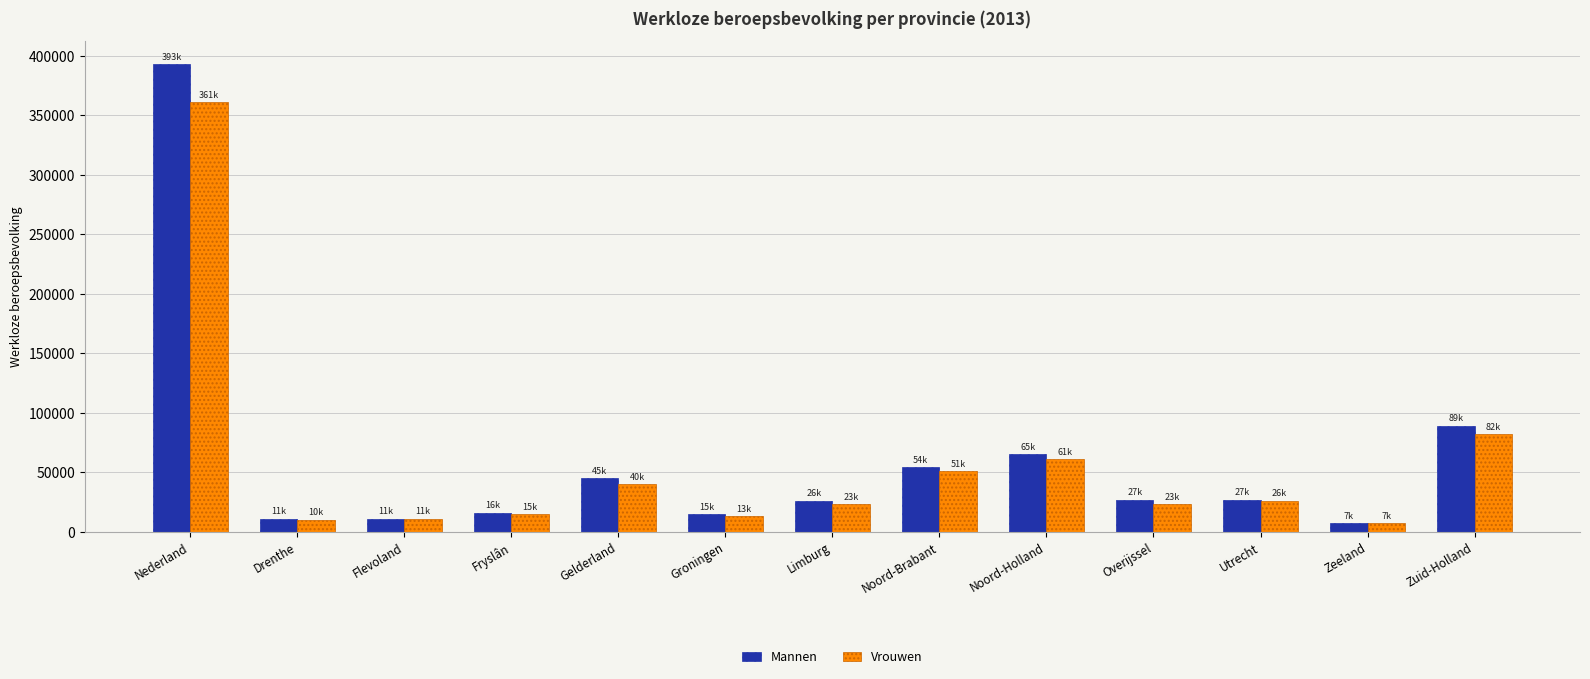

Rank the series by their average value, from highest to lowest.

Mannen, Vrouwen